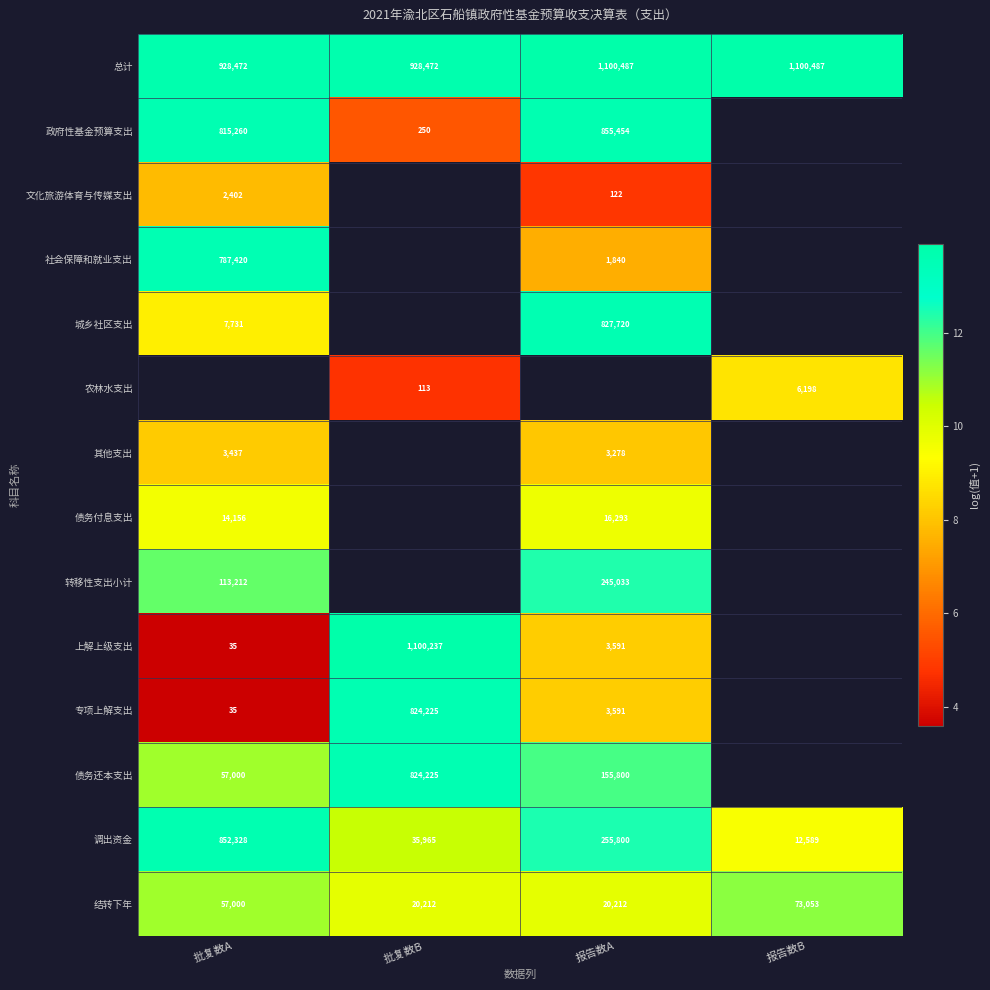

Is it true that 债务还本支出 equals 18.5 at 报告数A?

False